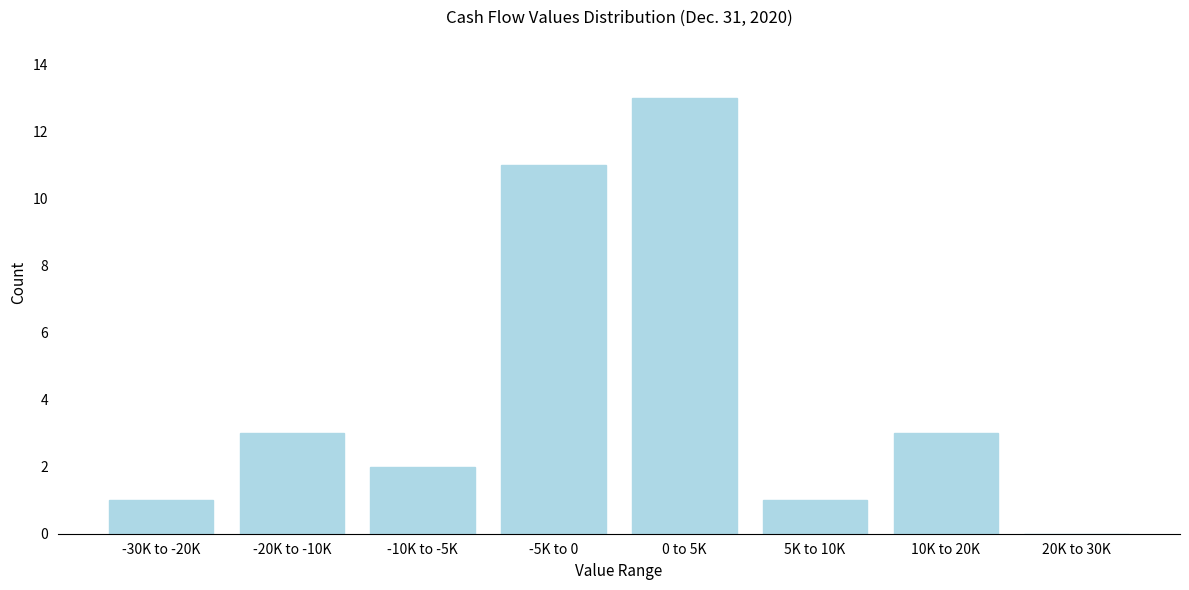

Reading left to right, what are all the values shown in this chart?

-30K to -20K=1	-20K to -10K=3	-10K to -5K=2	-5K to 0=11	0 to 5K=13	5K to 10K=1	10K to 20K=3	20K to 30K=0